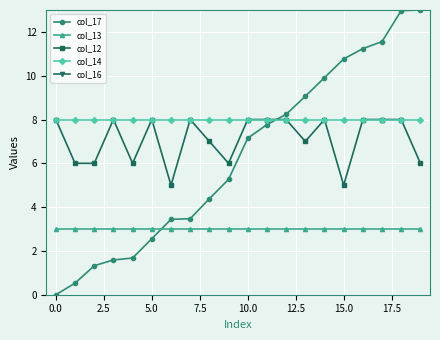

True or false: col_14 and col_13 cross at least once.

False